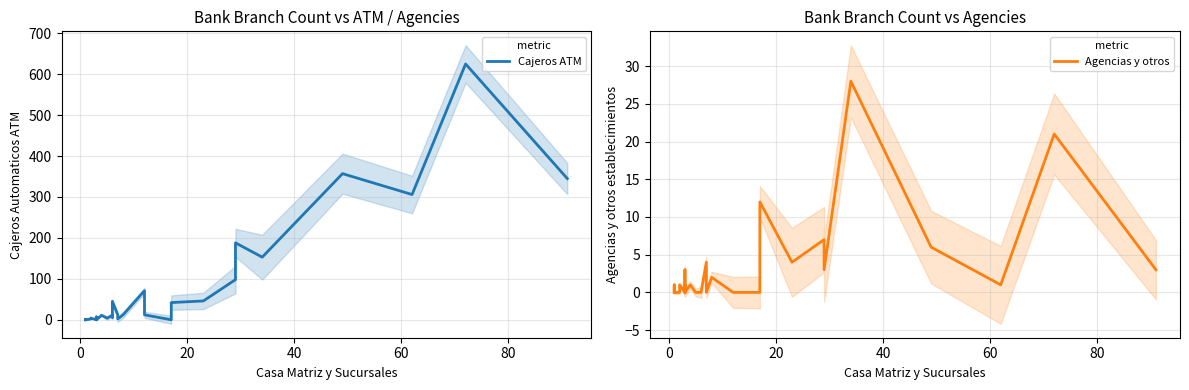

True or false: Cajeros ATM has a value of 8 at 29.

False